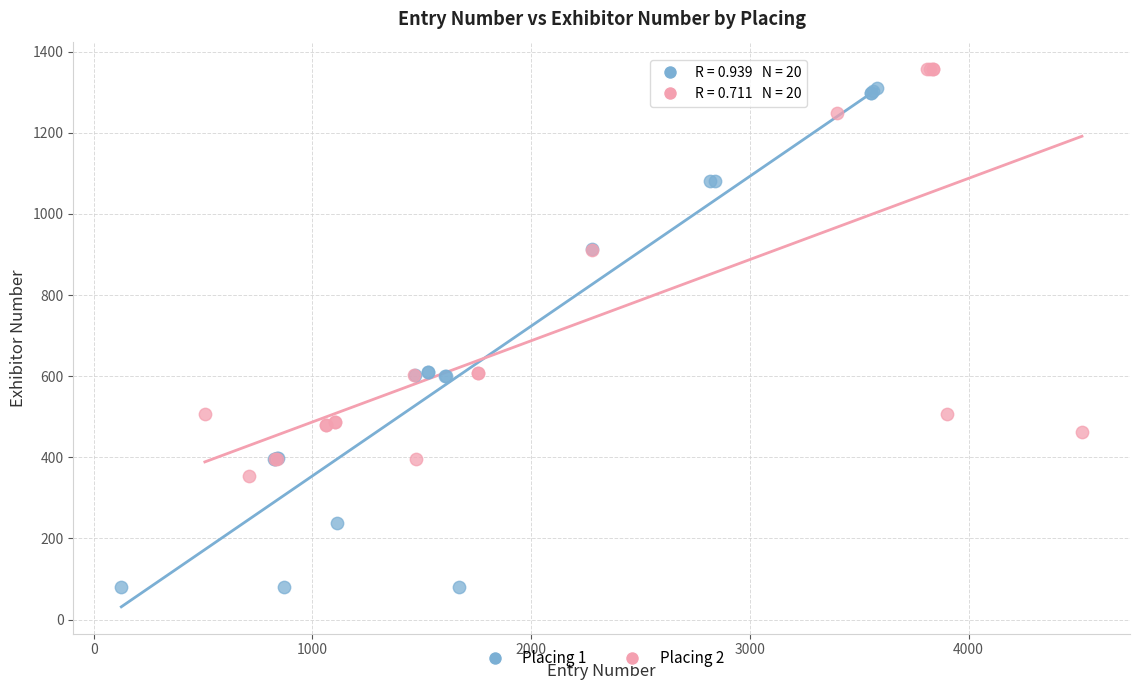

Which series has the widest spread of Y values?

Placing 1